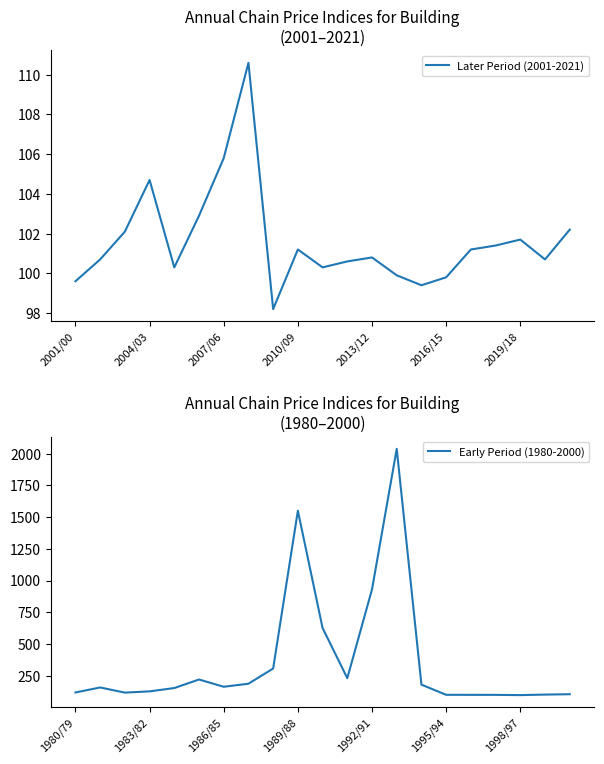

What is the difference between the second highest and second lowest values in the Early Period (1980-2000) series?

1450.1